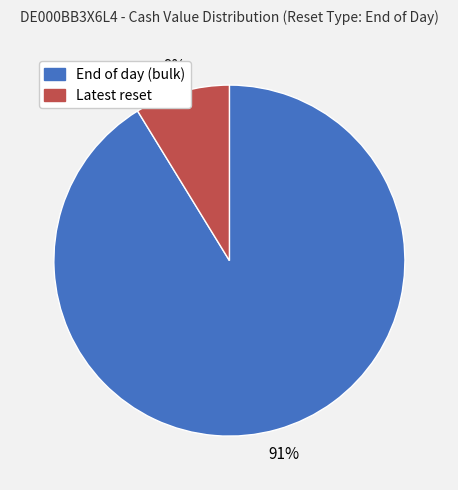

To the nearest percent, what is the difference between the largest and smallest slice percentages?

82%